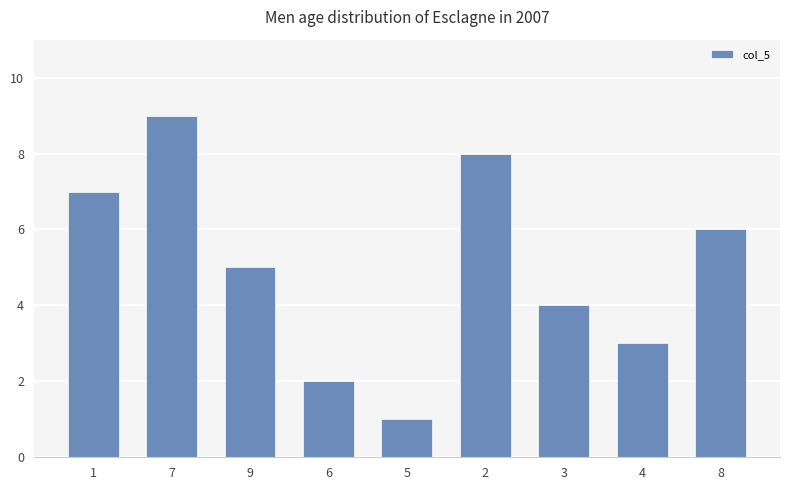

Are the bars horizontal?

No